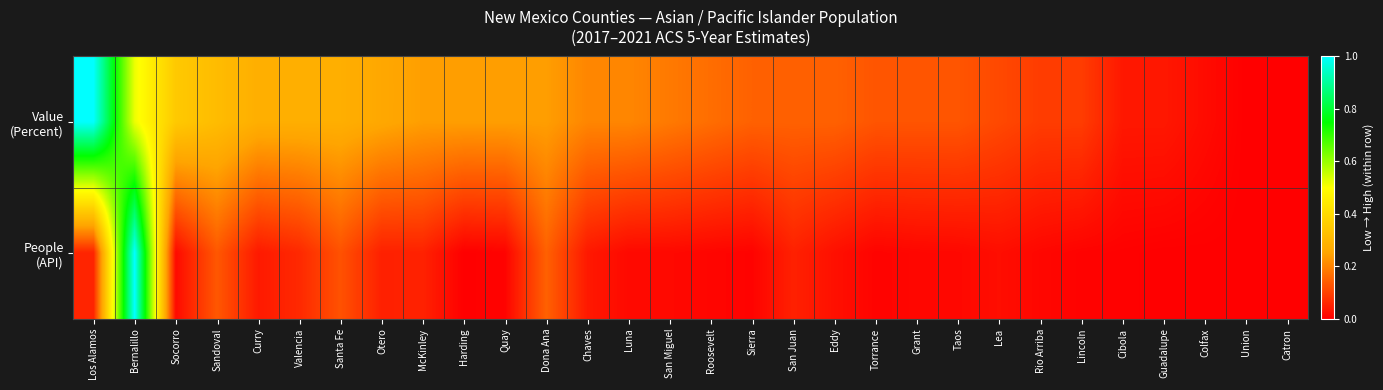

What is the spread (max minus min) of values at Bernalillo?

0.5